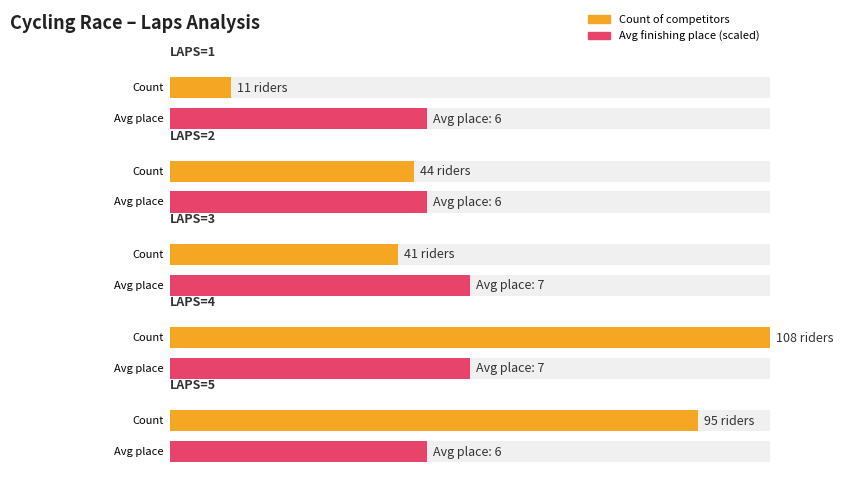

The value of Average Place at 4 is 2. True or false?

False